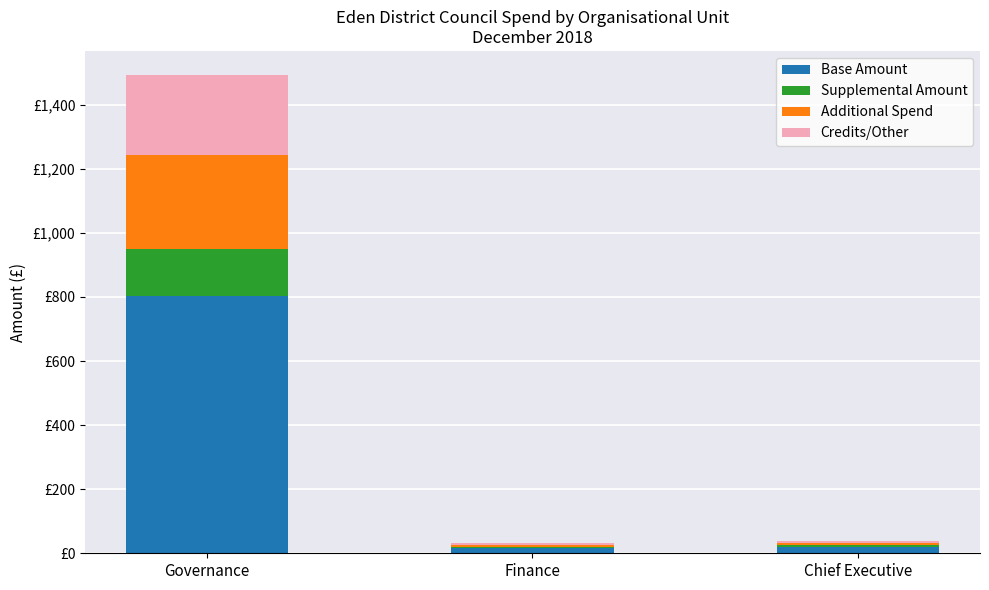

What is the lowest value of the Base Amount series?

17.2